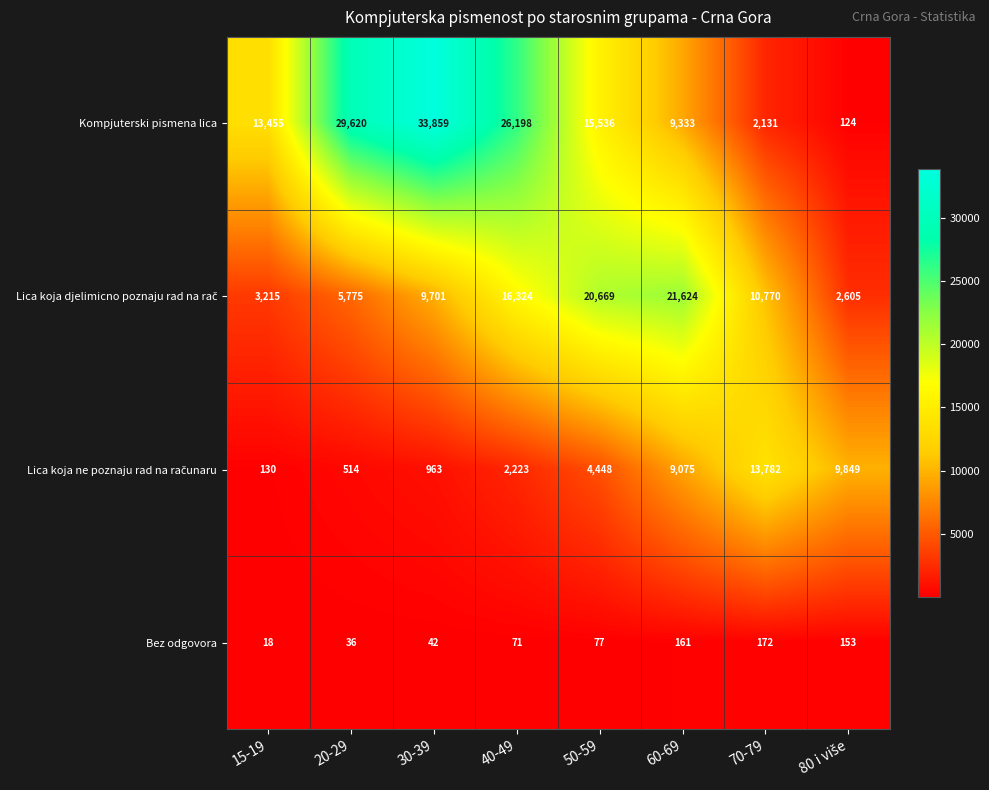

The Kompjuterski pismena lica series shows 2772 at 70-79. True or false?

False